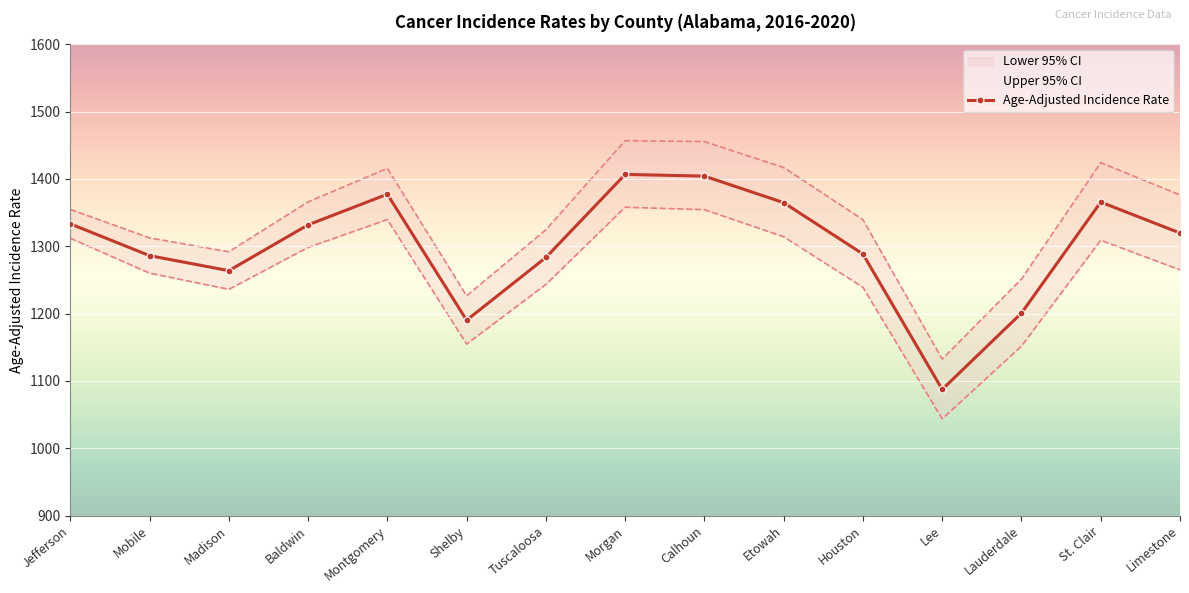

True or false: the data has more than 1 interior local peaks.

True